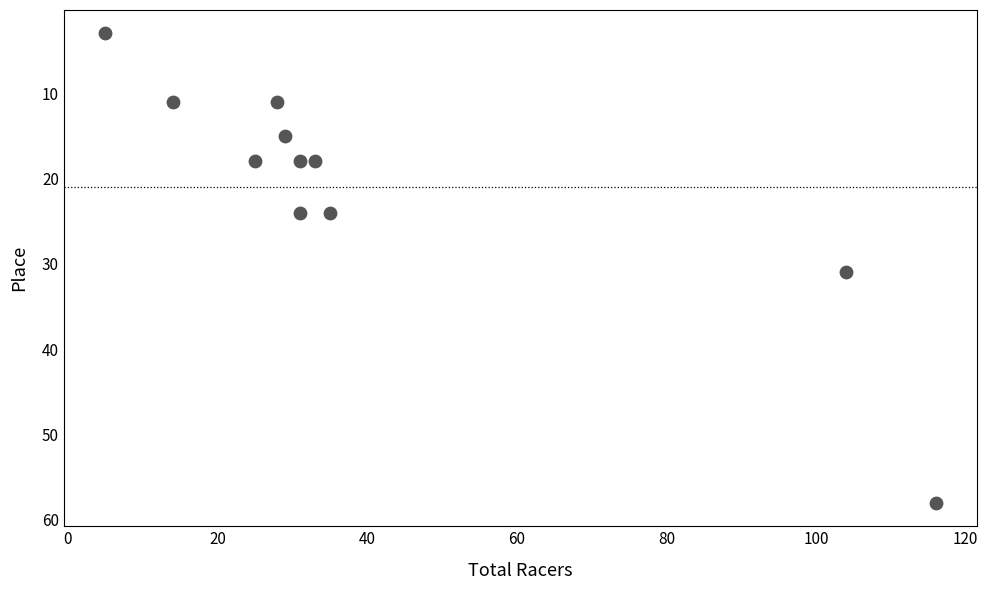

What Y value in the scatter plot is closest to 30?

31